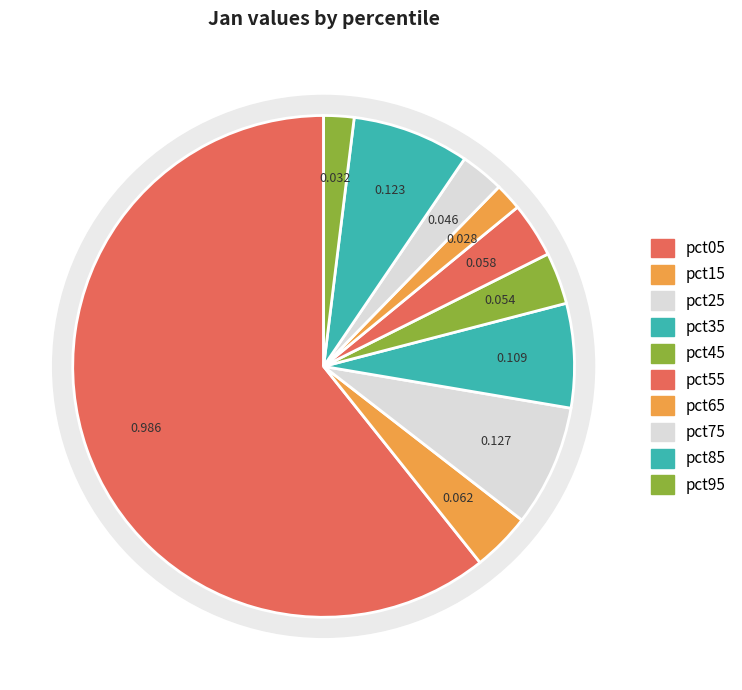

Does pct35 represent more than half of the total?

No